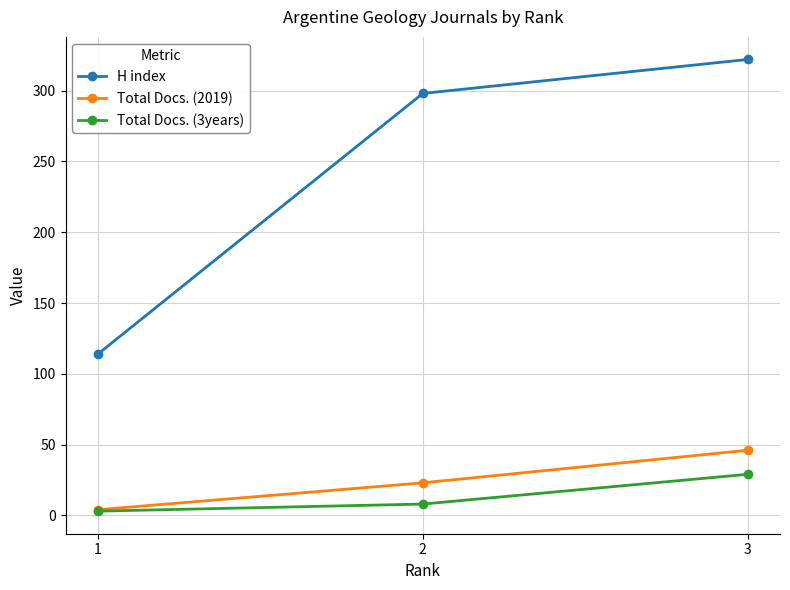

Which category has the highest value across all series?

3